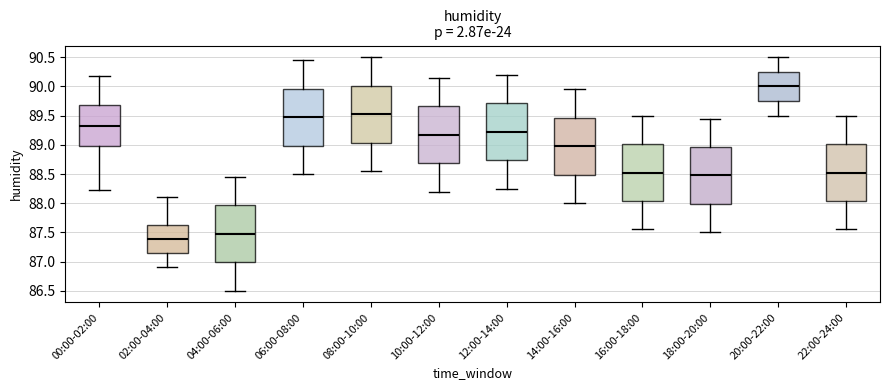

Which box has the lowest median line?

02:00-04:00